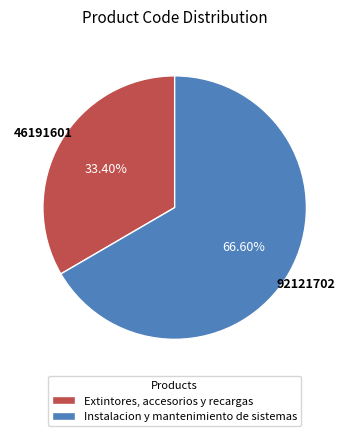

What percentage do Instalacion y mantenimiento de sistemas and Extintores, accesorios y recargas together represent?

100.0%